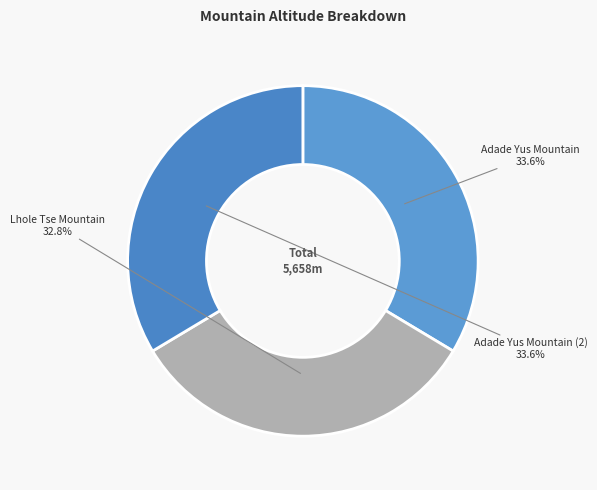

Is there any slice that represents more than half of the pie?

No